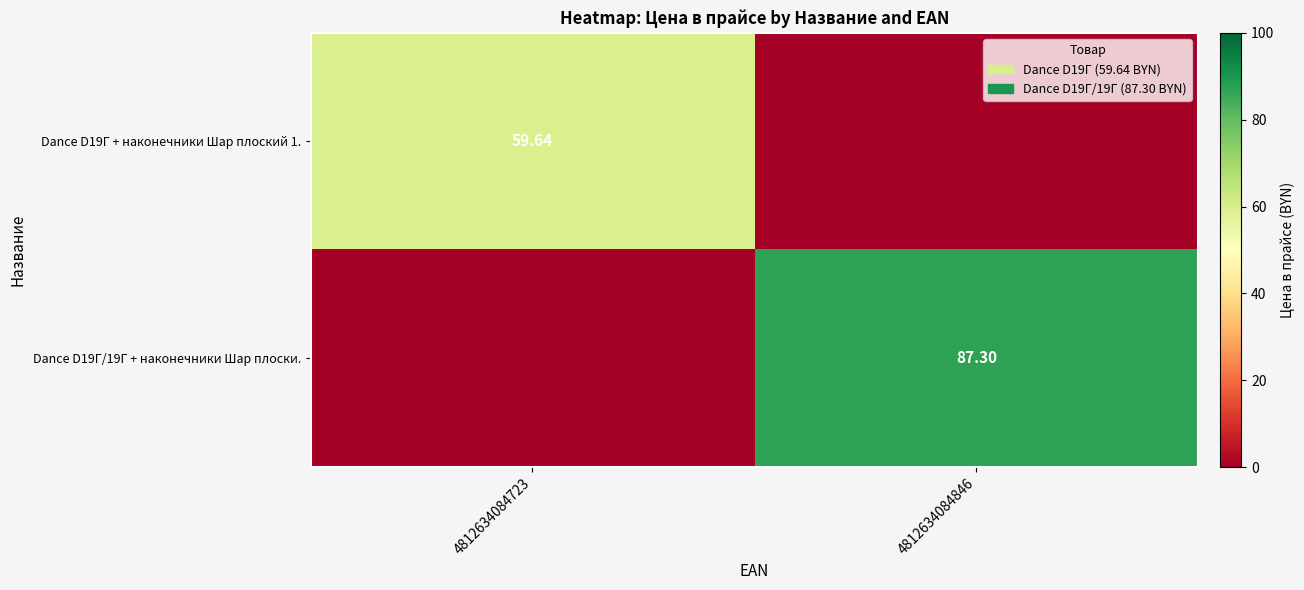

Is the value of Dance D19Г + наконечники Шар плоский 1. at 4812634084723 greater than the value of Dance D19Г/19Г + наконечники Шар плоски. at 4812634084846?

No